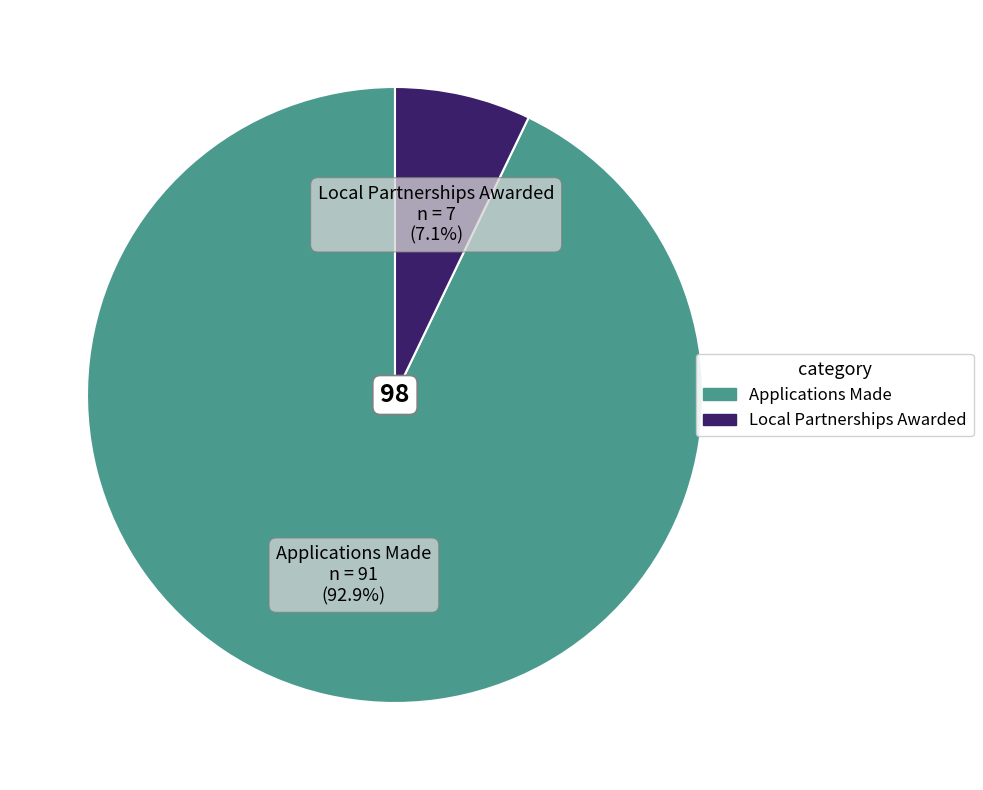

Does any single category account for the majority?

Yes